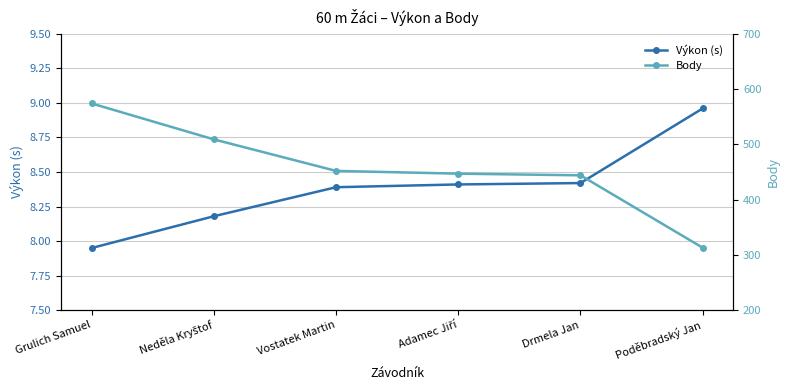

What is the maximum value for Body?

574.0